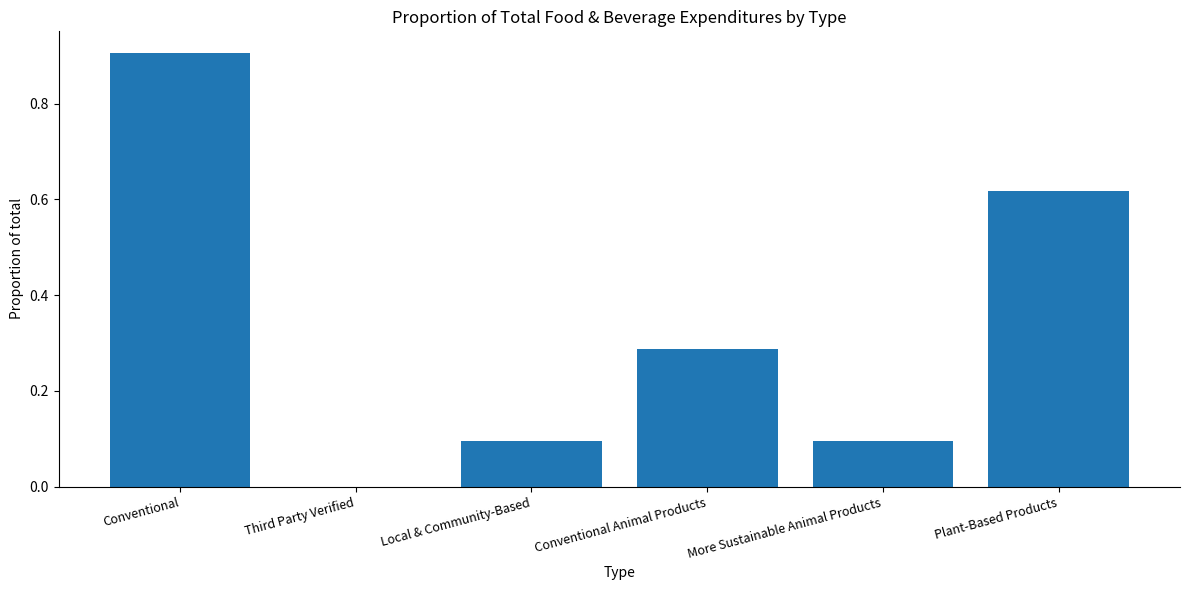

What is the greatest value displayed?

0.9